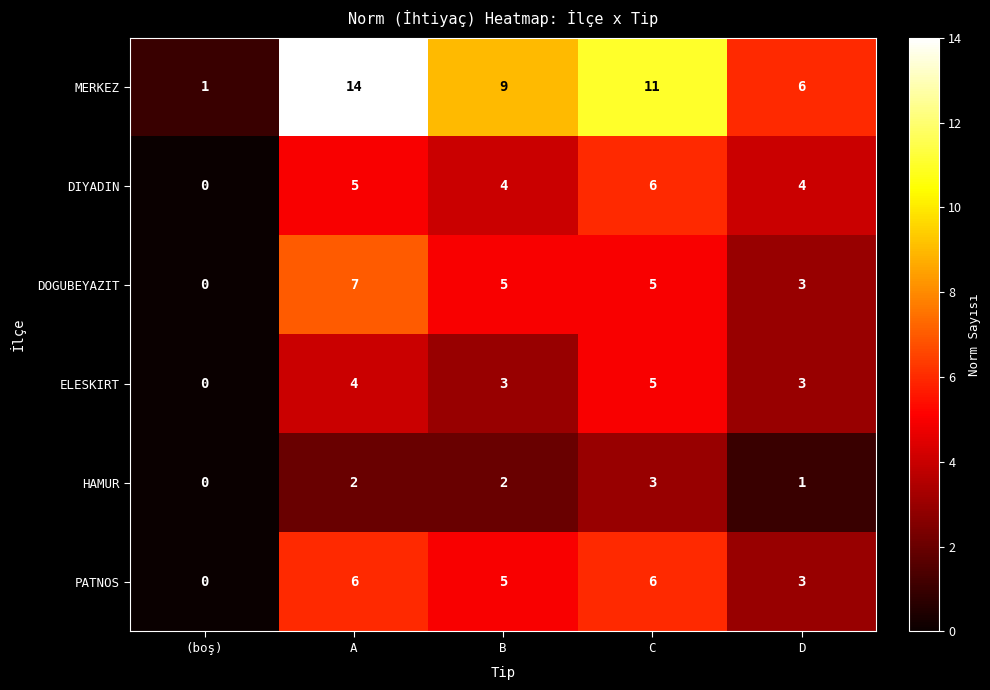

How many data points in PATNOS are less than 5?

2